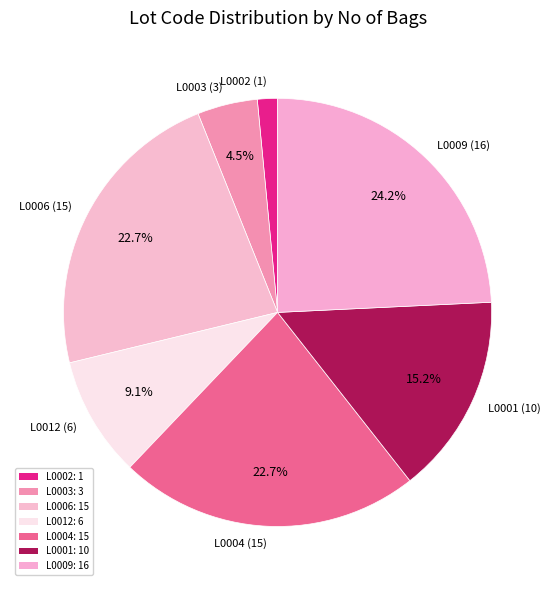

Approximately how many times larger is the value at L0003 compared to L0009?

0.2